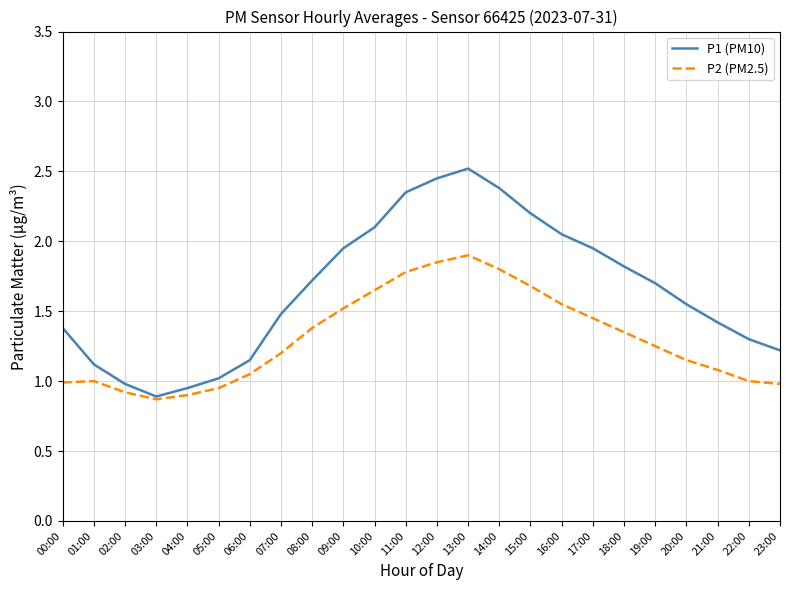

Between 20:00 and 23:00, which series saw the biggest shift?

P1 (PM10)